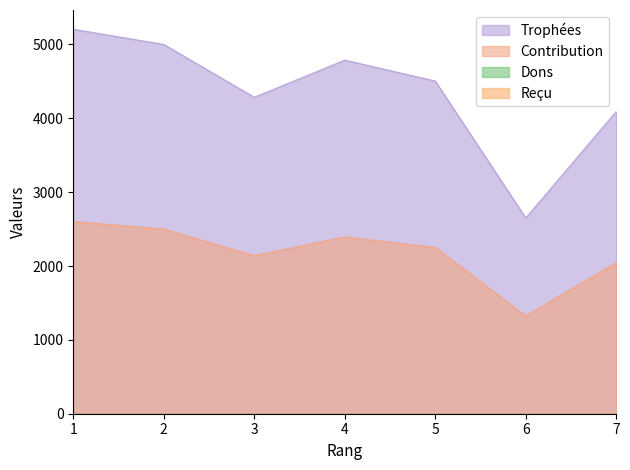

What is the minimum value shown in the chart?

1325